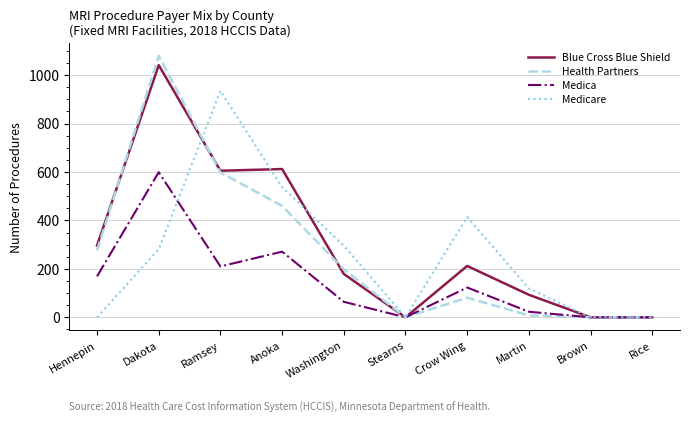

What are all the series names shown in the legend?

Blue Cross Blue Shield, Health Partners, Medica, Medicare